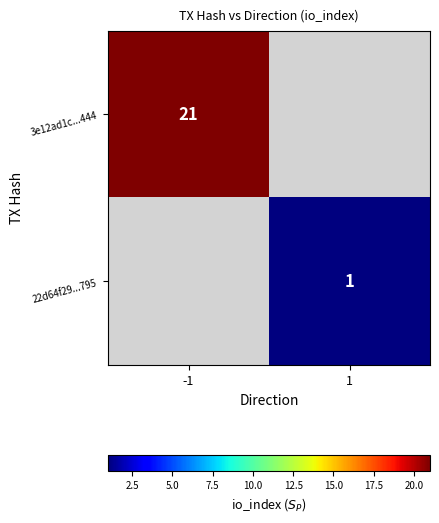

True or false: 22d64f29...795 has a value of 1 at 1.

True